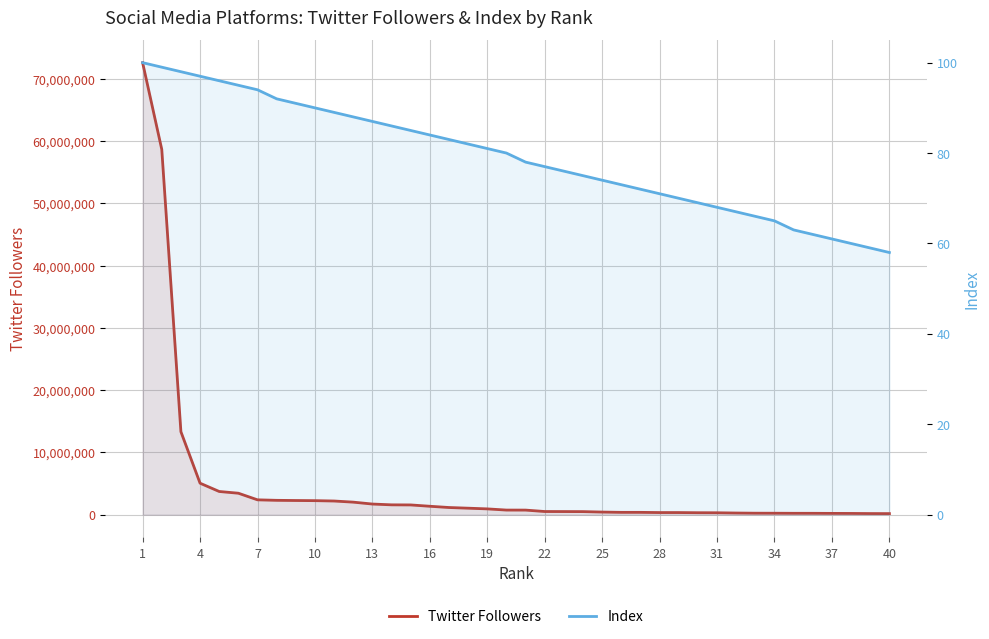

What is the lowest value of the Twitter Followers series?

171557